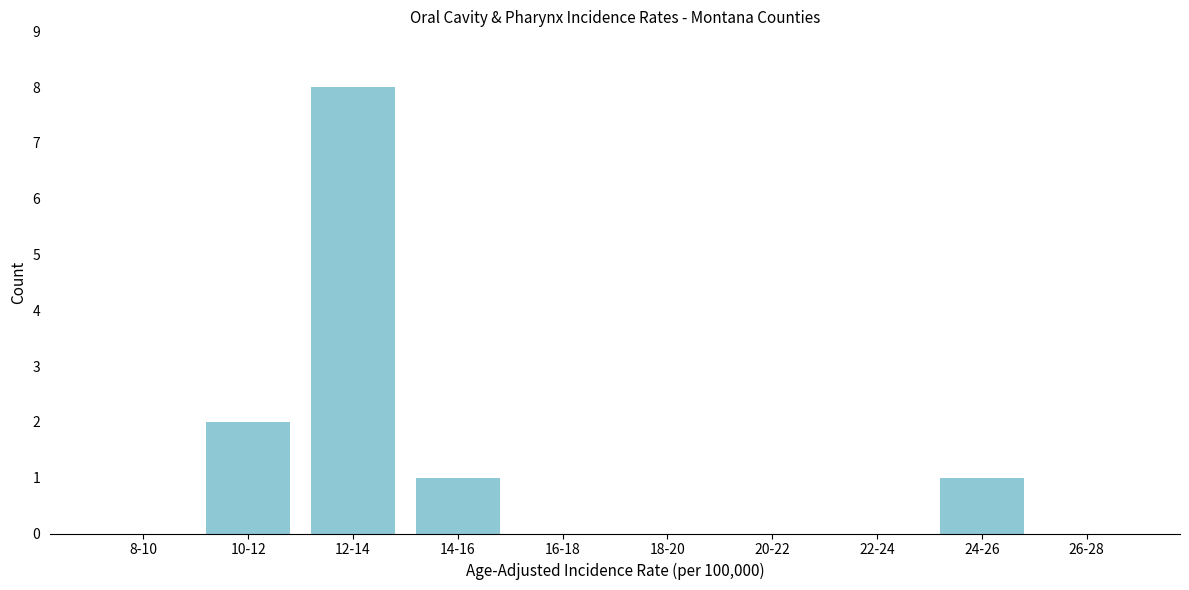

Reading right to left, list all the values displayed in this chart.

26-28=0	24-26=1	22-24=0	20-22=0	18-20=0	16-18=0	14-16=1	12-14=8	10-12=2	8-10=0